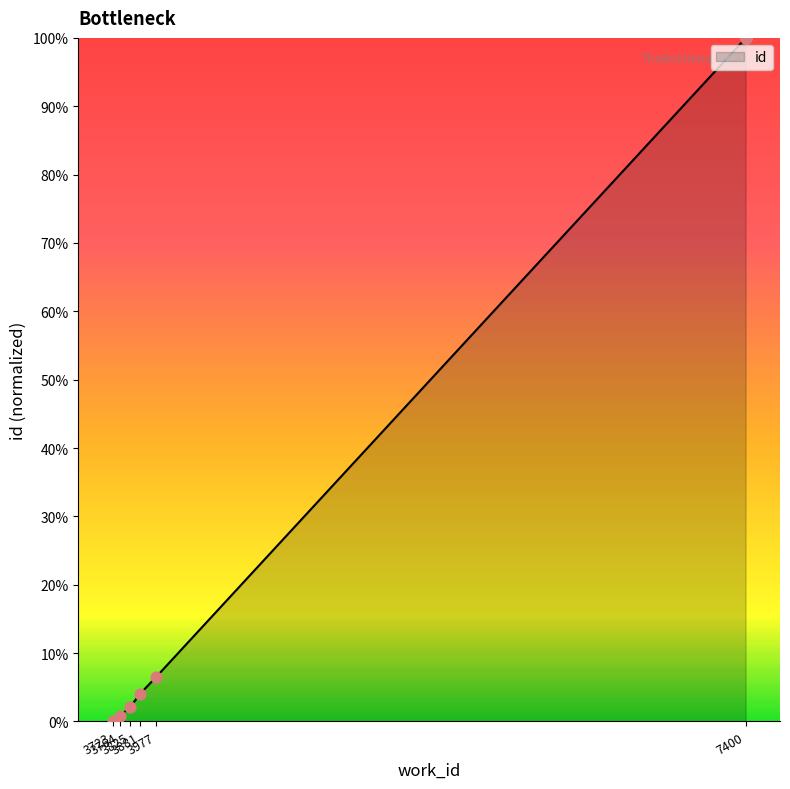

What is the change in value from 3881 to 7400?

+96.0